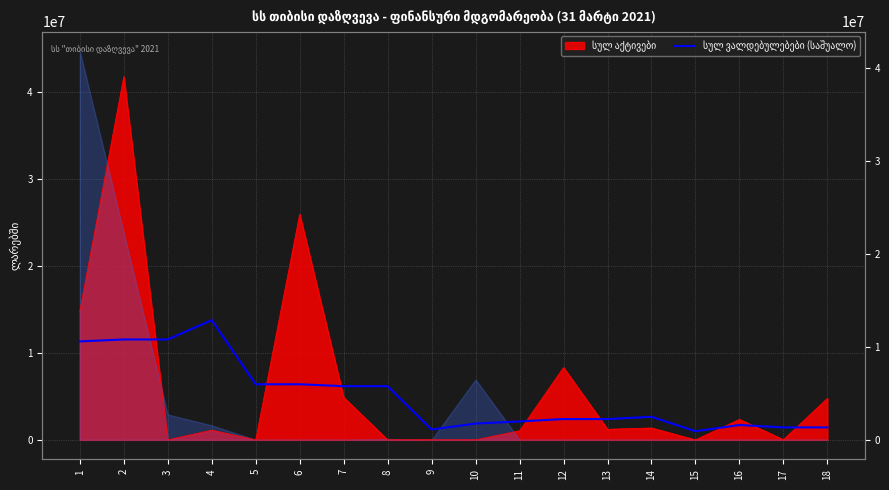

Does the chart display data point markers on the line(s)?

No